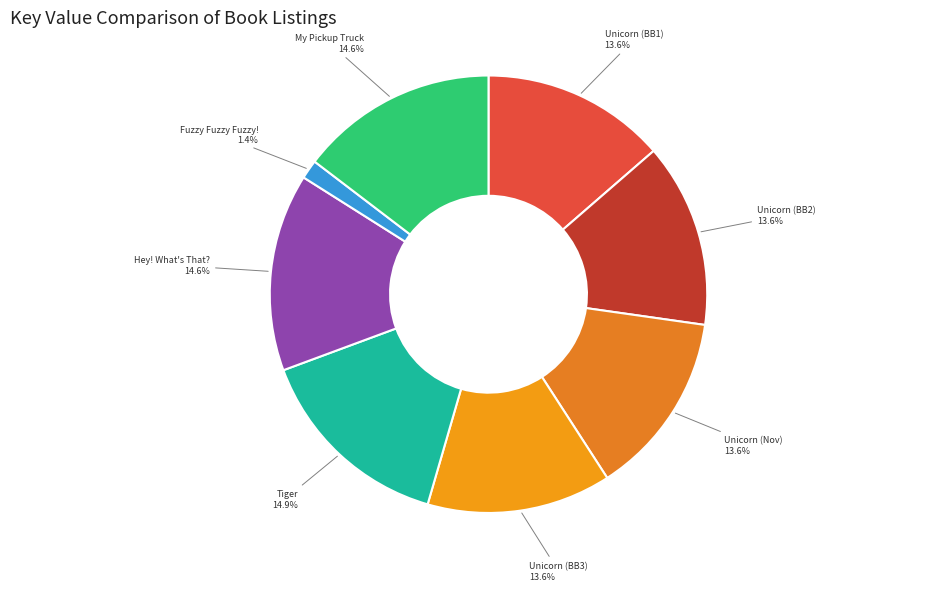

To the nearest percent, what is the difference between the largest and smallest slice percentages?

13%